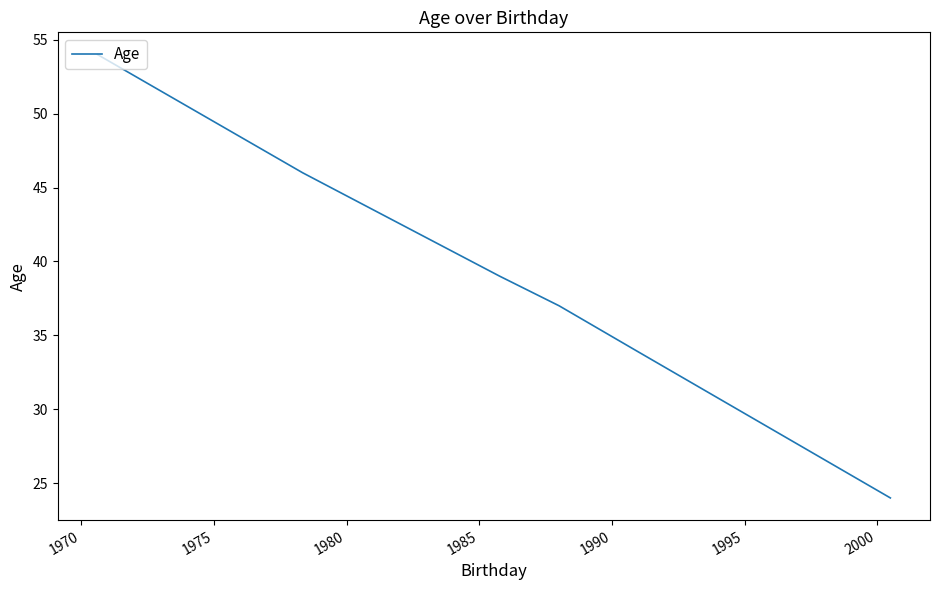

What is the smallest value displayed?

24